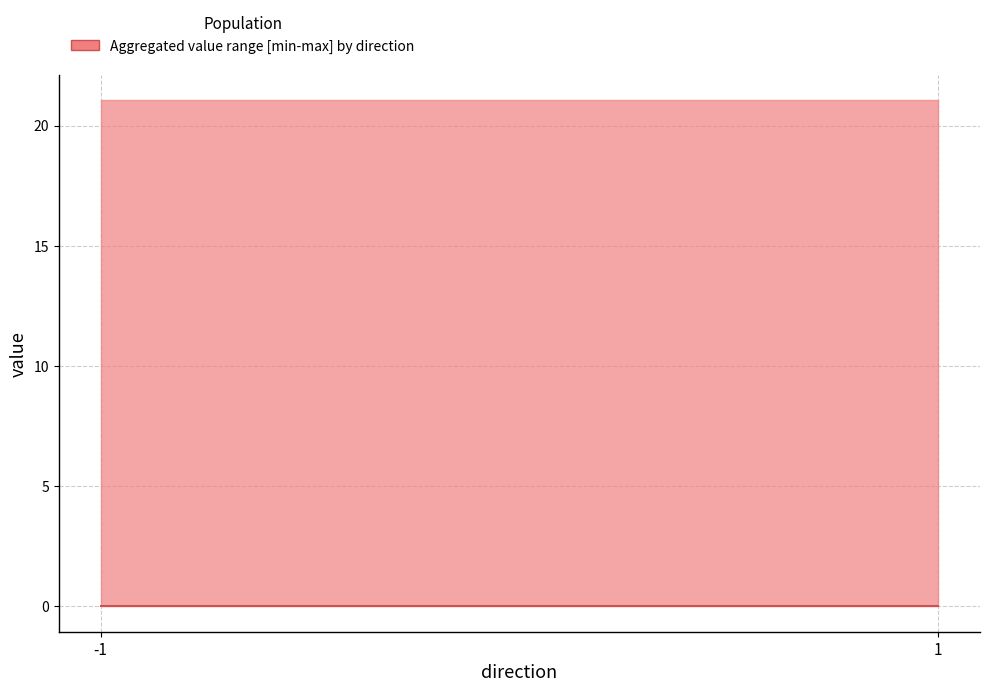

The value of upper at -1 is 7.3. True or false?

False